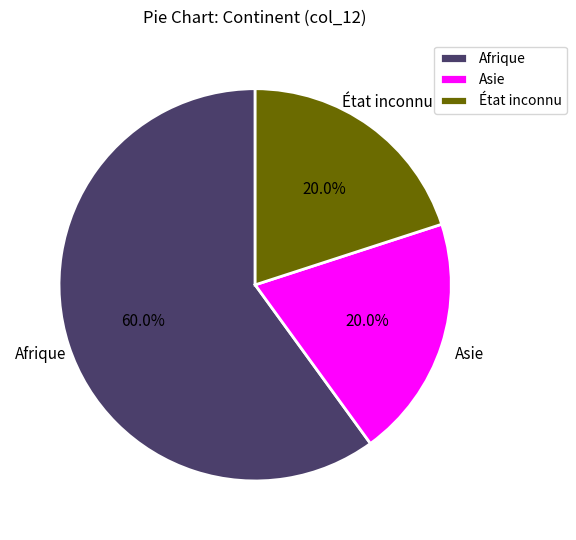

What percentage do Asie and État inconnu together represent?

40.0%